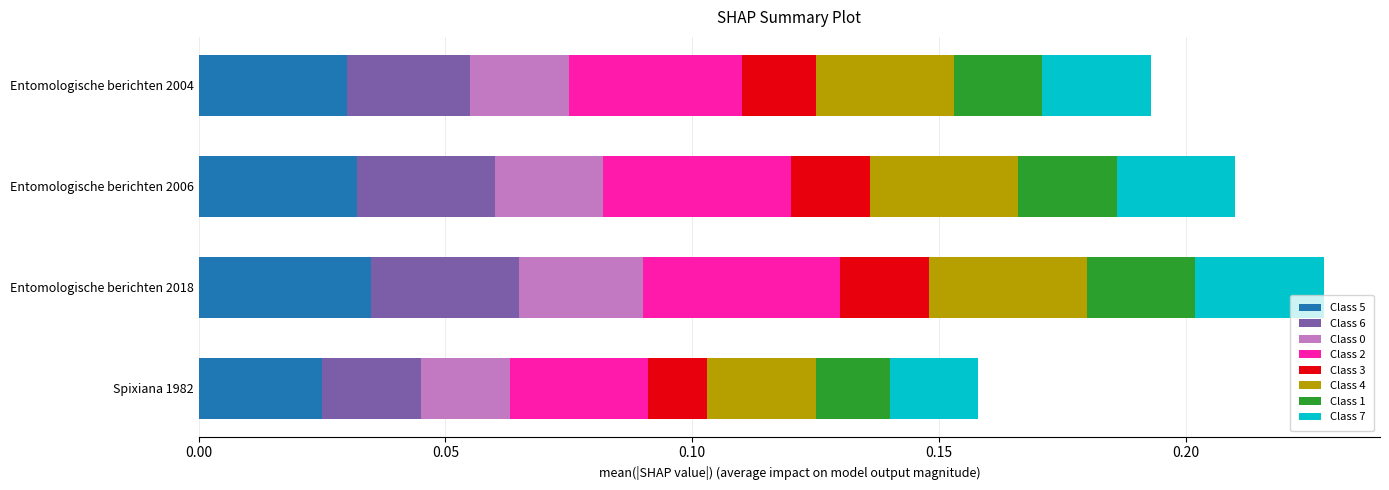

At which label is Class 5 closest to 0?

Spixiana 1982